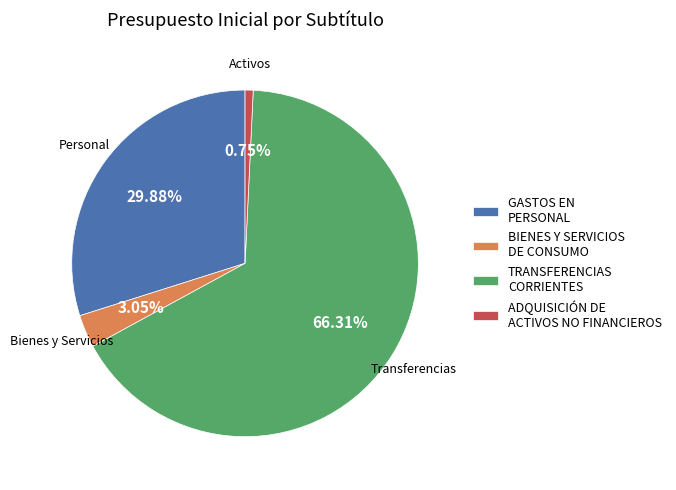

True or false: TRANSFERENCIAS CORRIENTES accounts for 78% of the total.

False